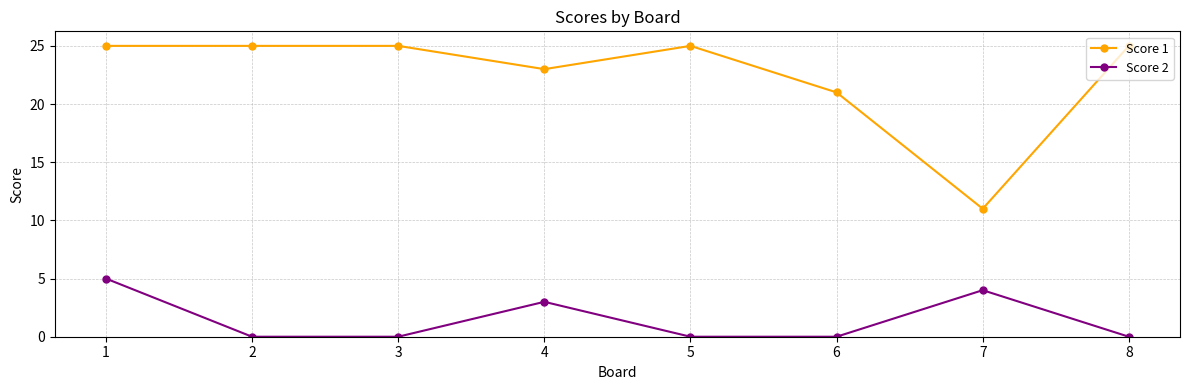

List the series in order of their overall mean, highest first.

Score 1, Score 2